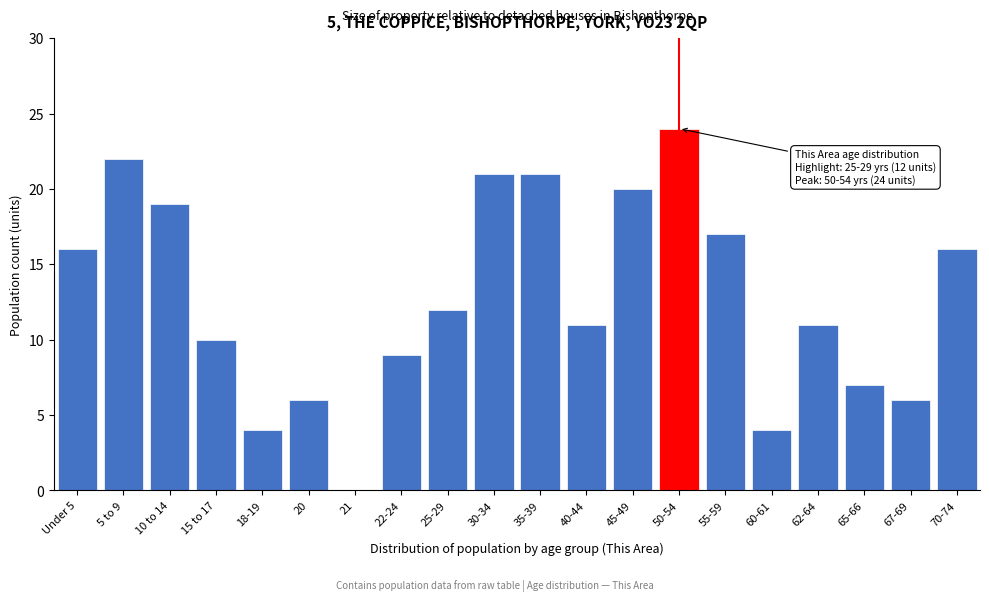

Reading left to right, transcribe all the data shown in this chart.

Under 5=16	5 to 9=22	10 to 14=19	15 to 17=10	18-19=4	20=6	21=0	22-24=9	25-29=12	30-34=21	35-39=21	40-44=11	45-49=20	50-54=24	55-59=17	60-61=4	62-64=11	65-66=7	67-69=6	70-74=16